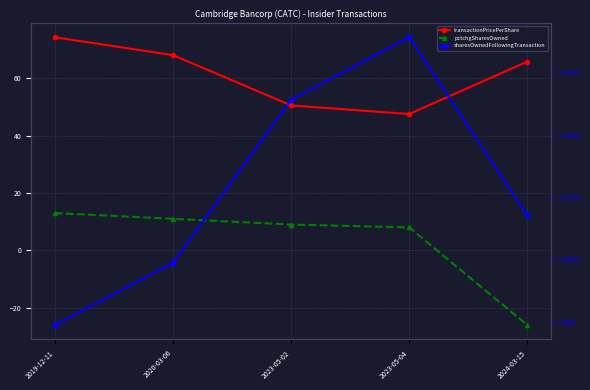

Reading right to left, transcribe all the data shown in this chart.

transactionPricePerShare: 65.7	47.5	50.5	68.0	74.2
pctchgSharesOwned: -26.0	8.0	9.0	11.0	13.0
sharesOwnedFollowingTransaction: 10708.0	13564.0	12564.0	9947.0	8947.0